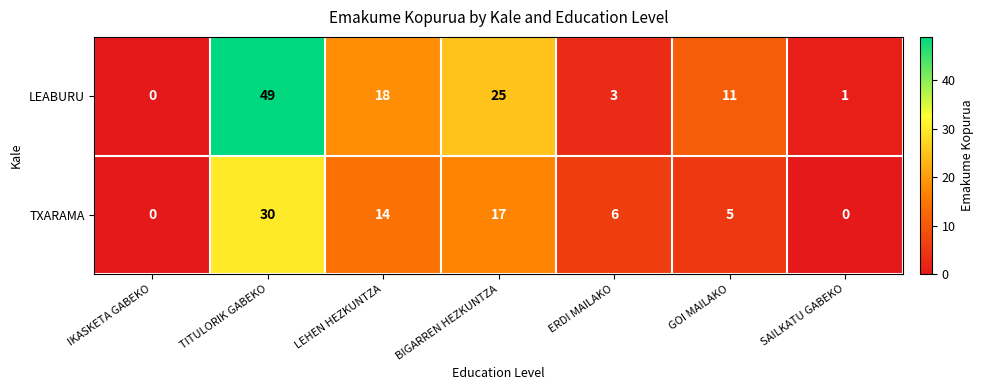

The value of LEABURU at TITULORIK GABEKO is 49. True or false?

True